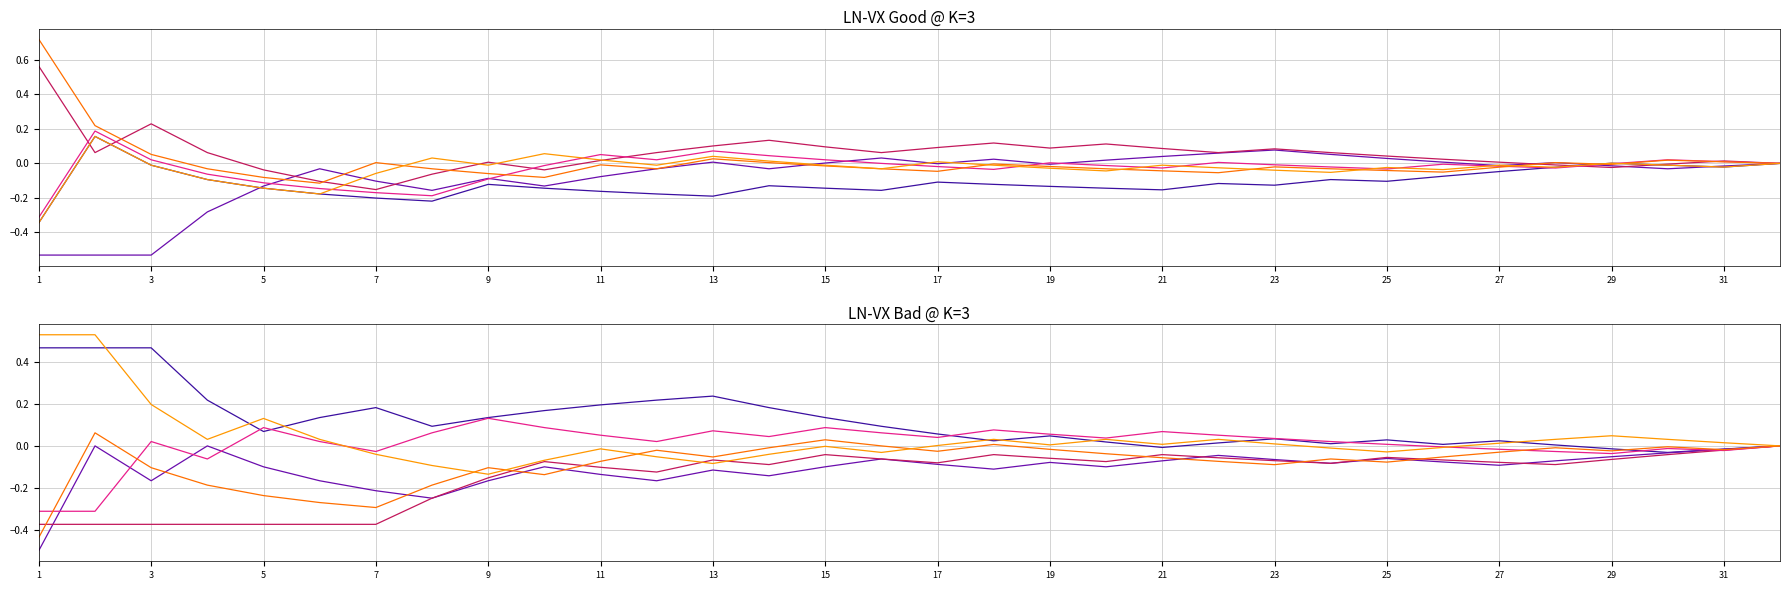

In A, how many points are lower than both neighbors (excluding endpoints)?

2